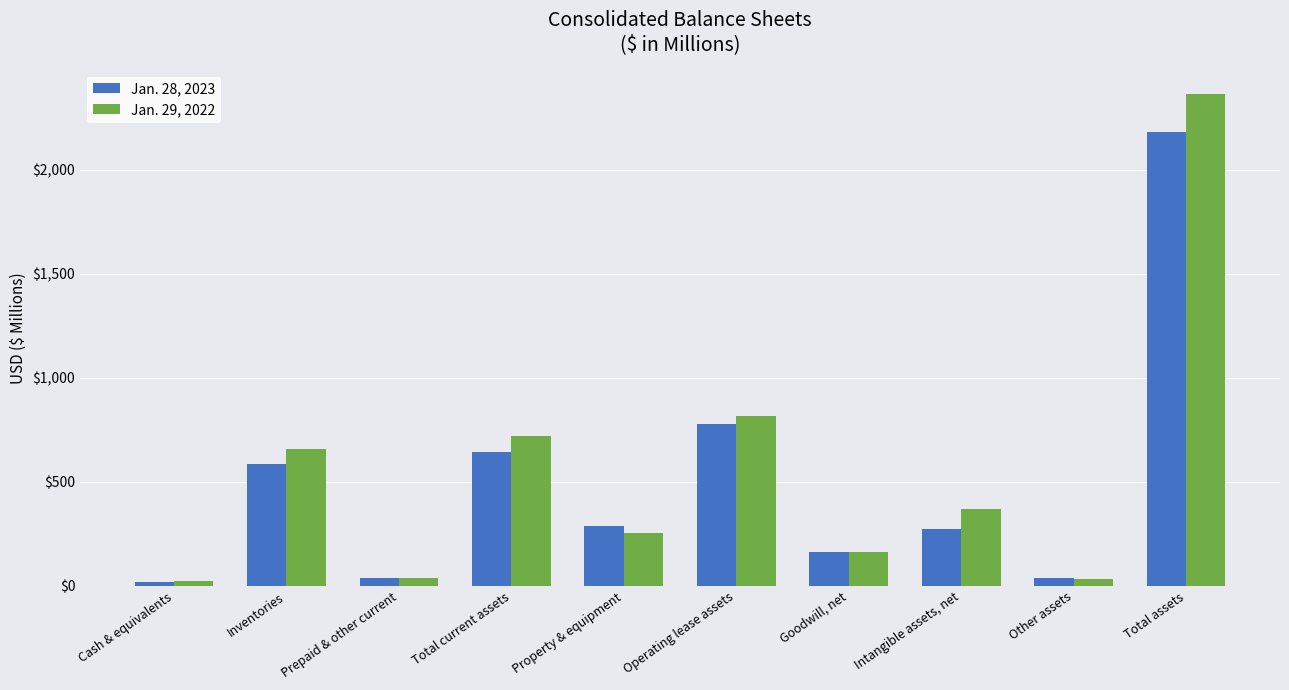

True or false: Jan. 29, 2022 has a value of 720.3 at Total current assets.

True